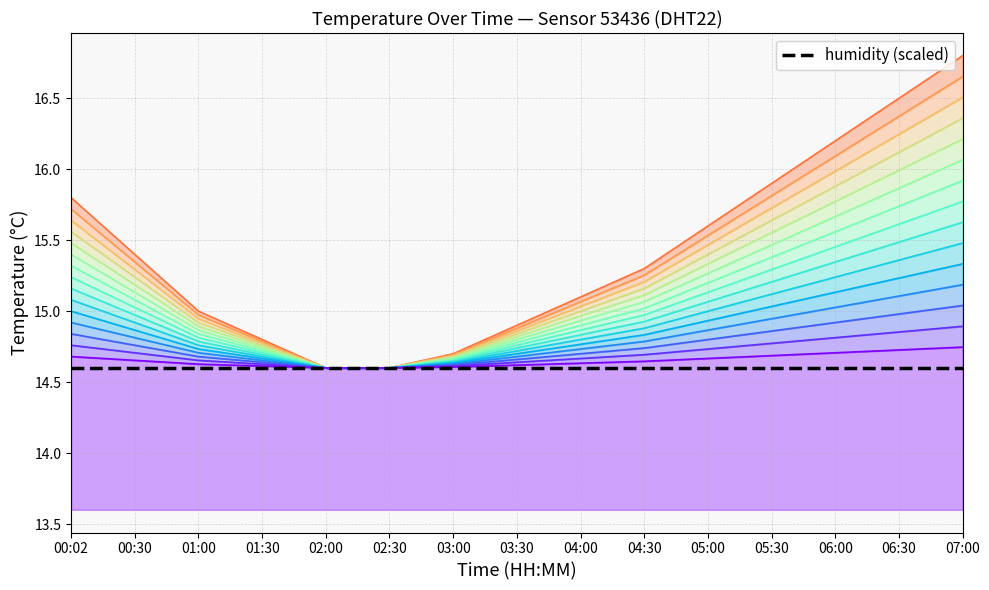

Which category has the lowest value across all series?

02:00